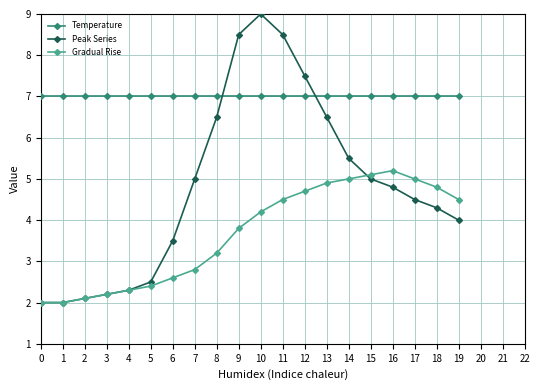

What is the smallest value displayed?

2.0